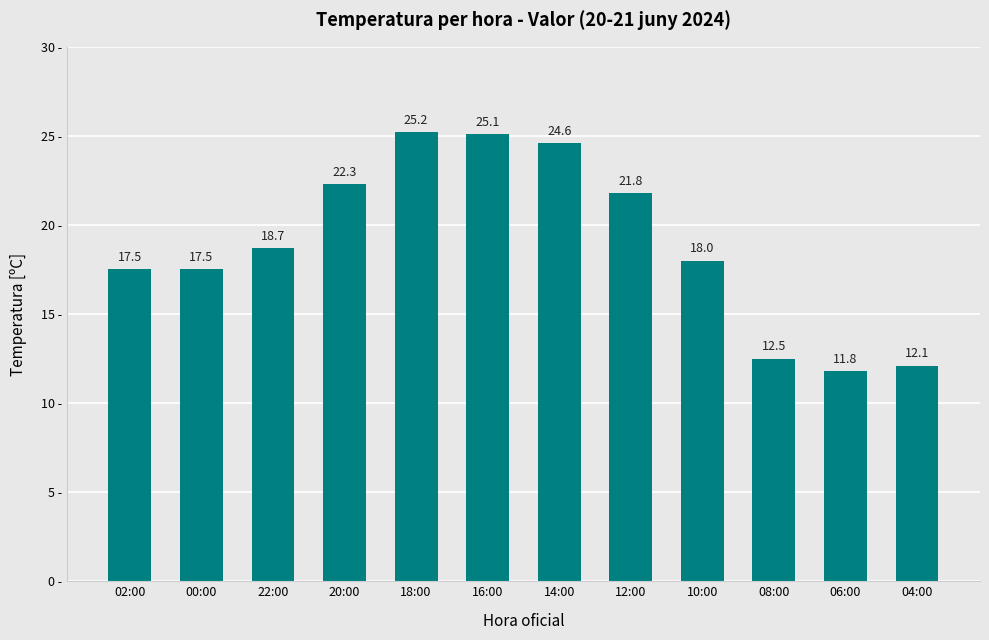

Which has a higher value, 20:00 or 02:00?

20:00